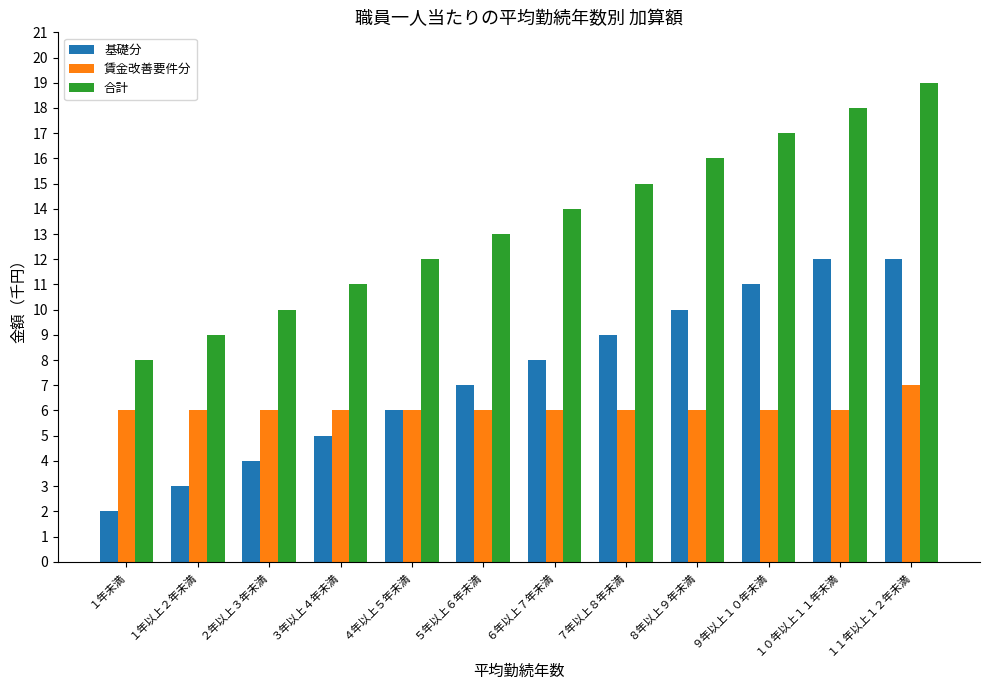

Which series has the widest spread of values?

合計